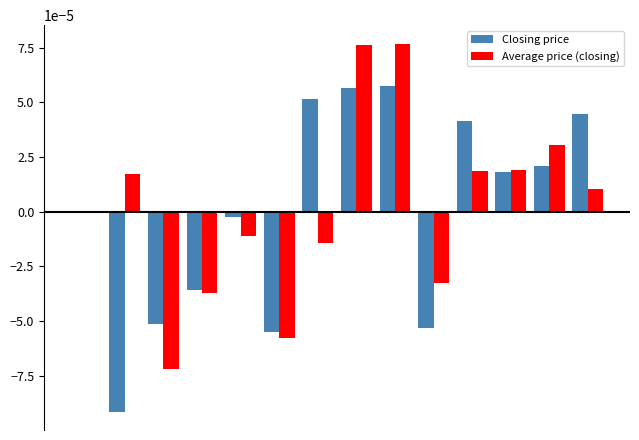

Count the number of categories in the chart.

14